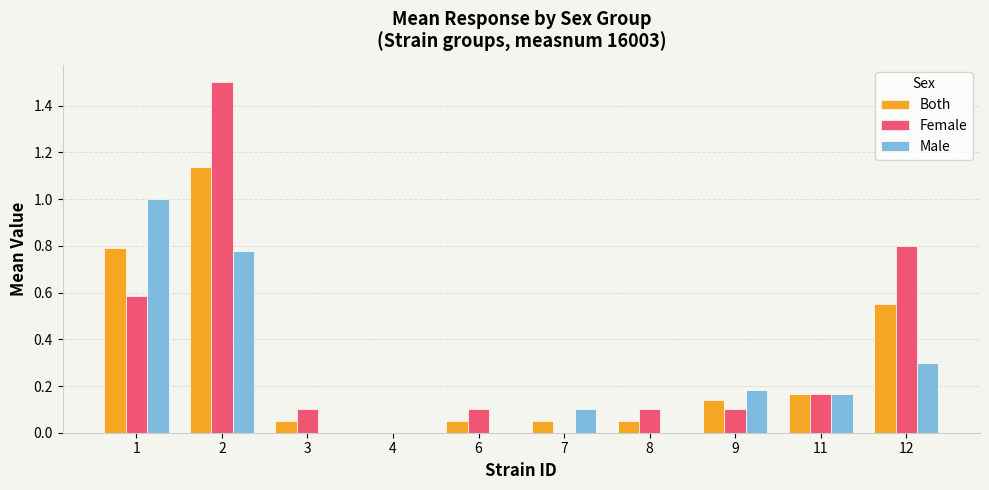

How many groups of bars are there?

10